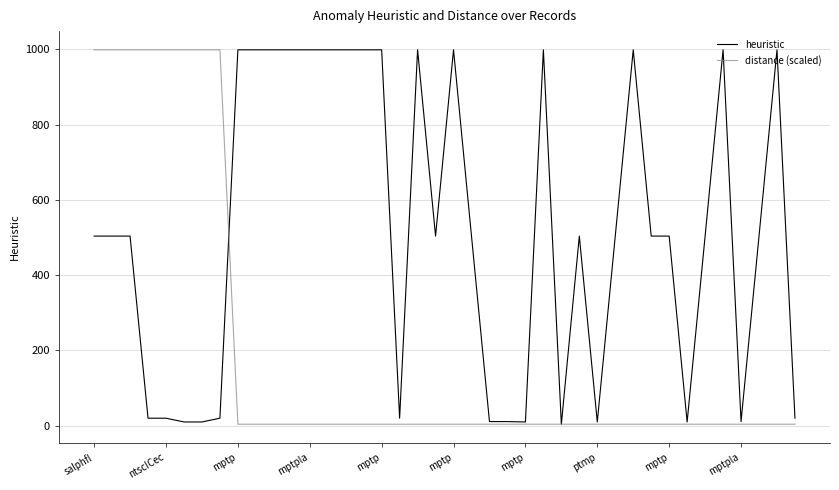

List the series in order of their overall mean, lowest first.

distance (scaled), heuristic